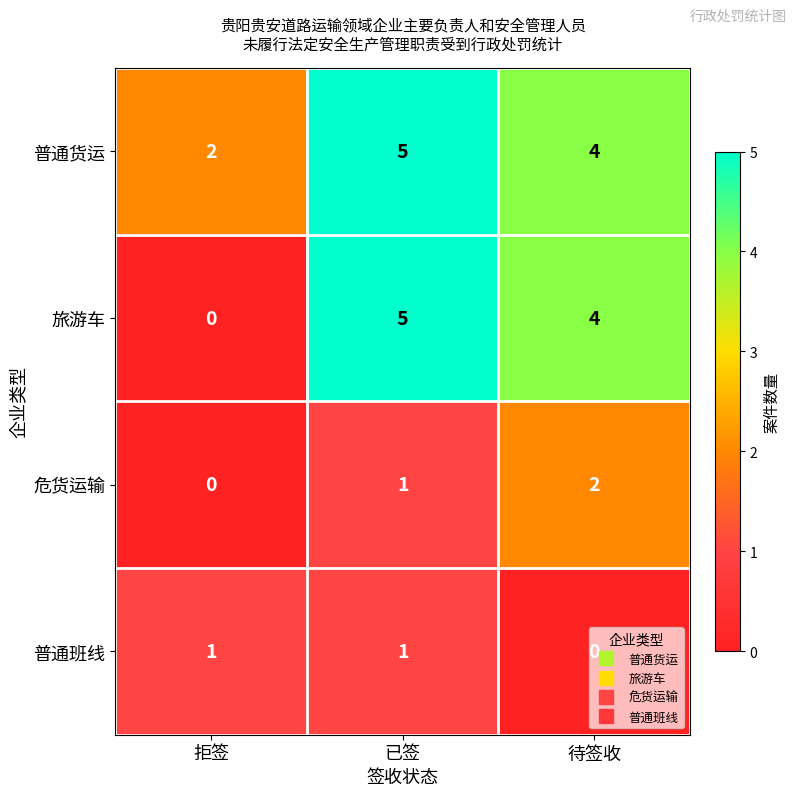

At how many categories does at least one series exceed 0?

3